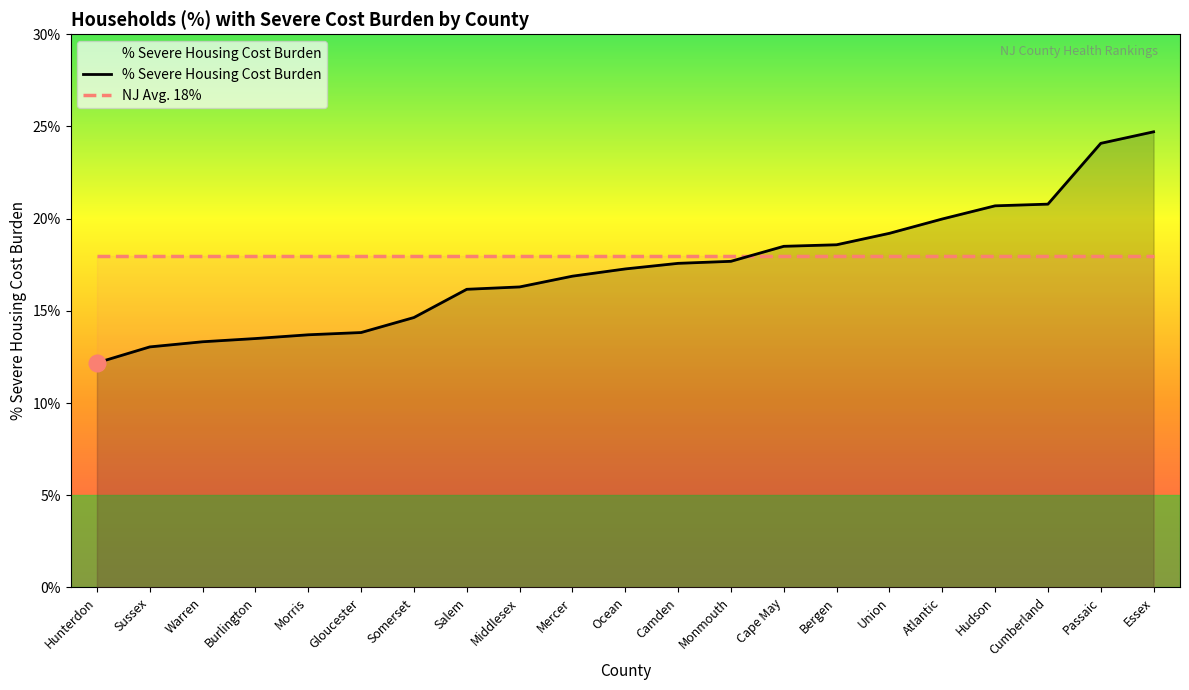

True or false: there are more than 2 points higher than both neighbors.

False